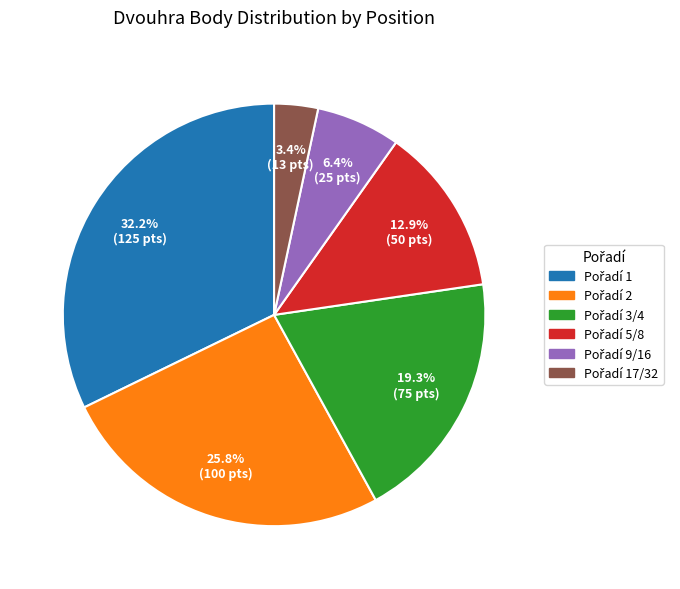

Is there any slice that represents more than half of the pie?

No